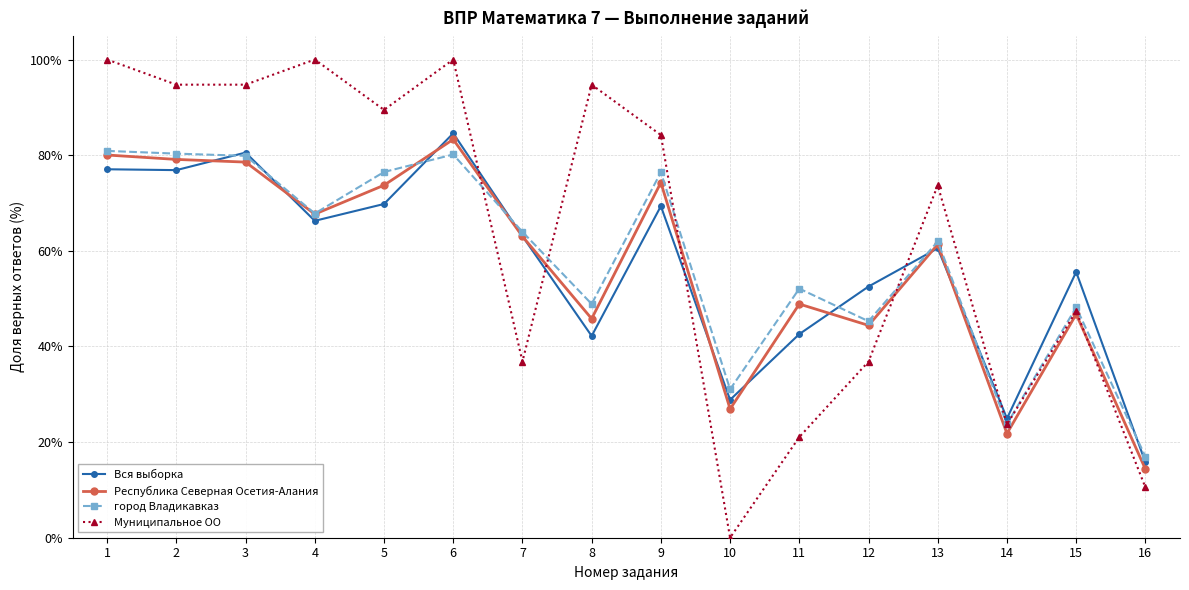

Does the chart display data point markers on the line(s)?

Yes